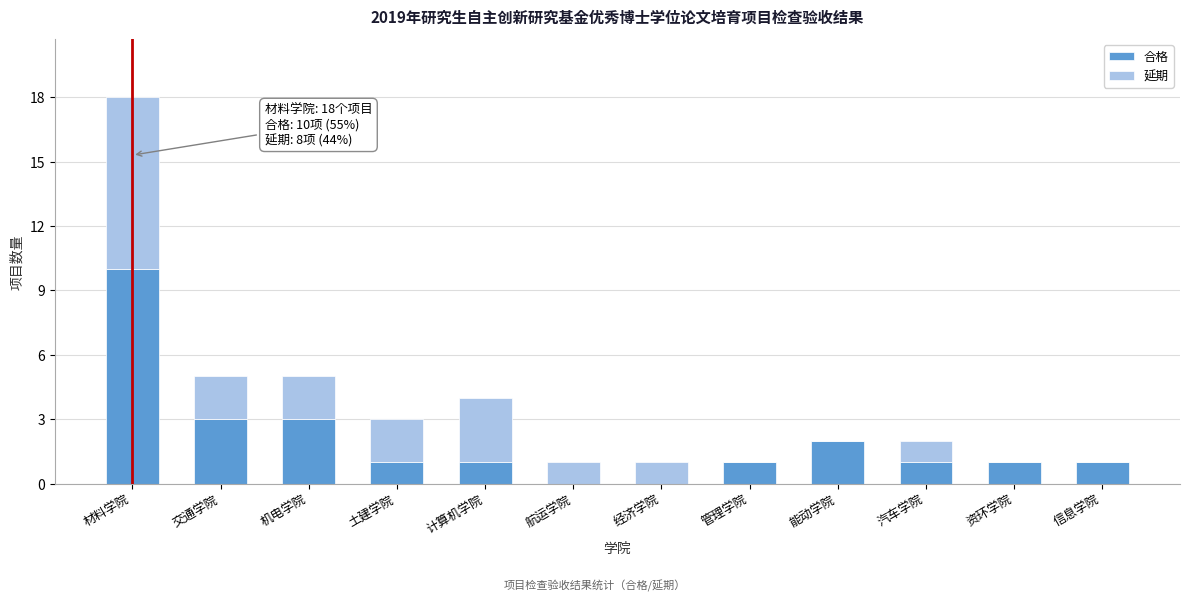

Reading left to right, what are the values for 合格?

材料学院=10	交通学院=3	机电学院=3	土建学院=1	计算机学院=1	航运学院=0	经济学院=0	管理学院=1	能动学院=2	汽车学院=1	资环学院=1	信息学院=1